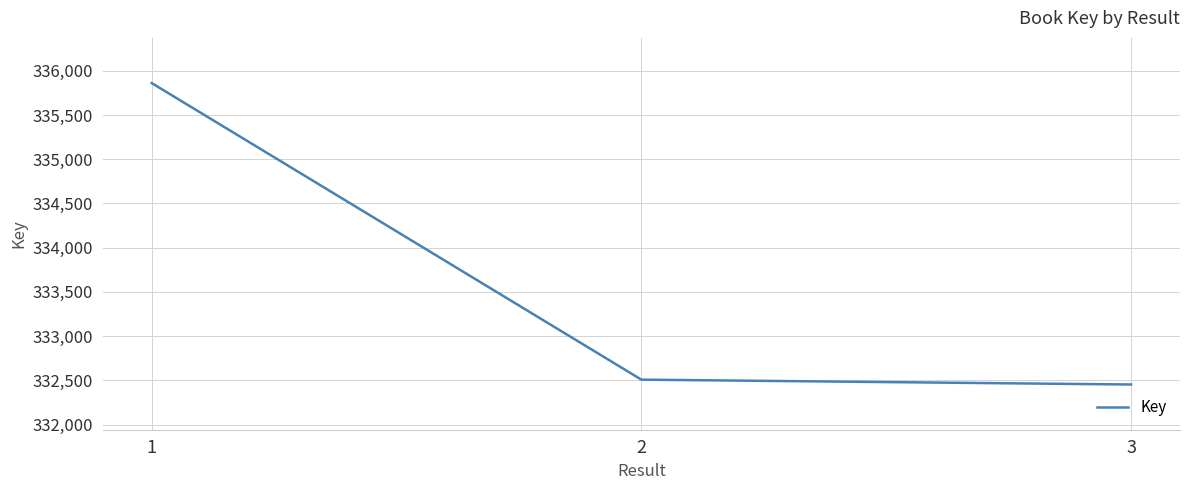

What is the difference between the maximum and minimum values?

3408